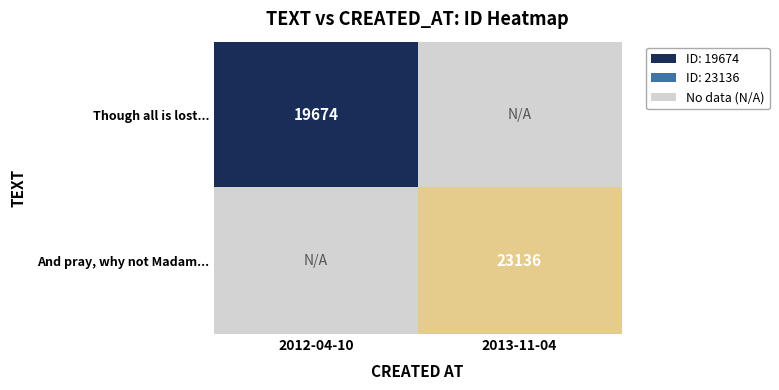

How many data points does each series have?

2